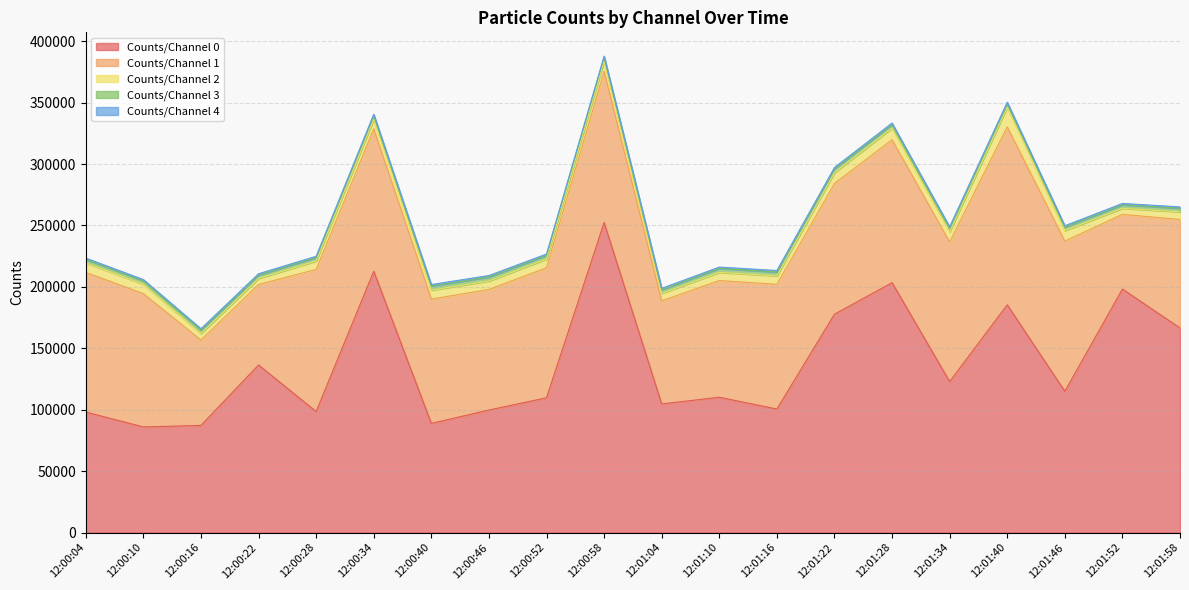

Which category has the lowest value across all series?

12:01:40